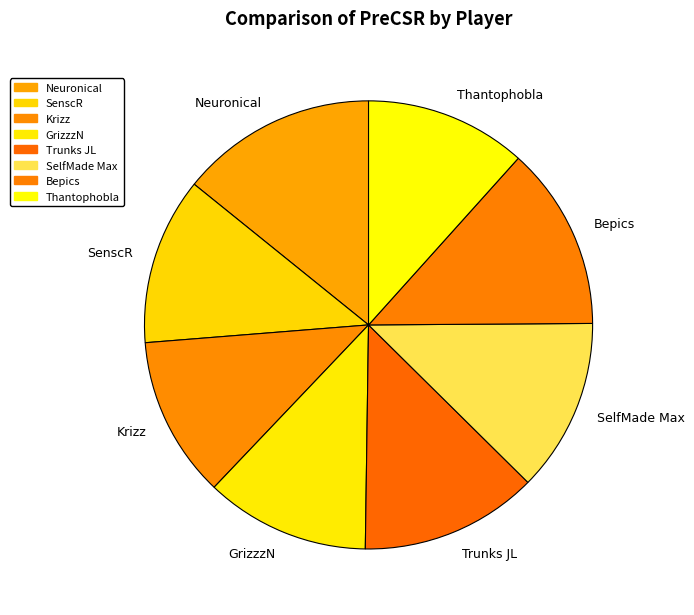

Do Neuronical and SenscR together represent more than half of the pie?

No